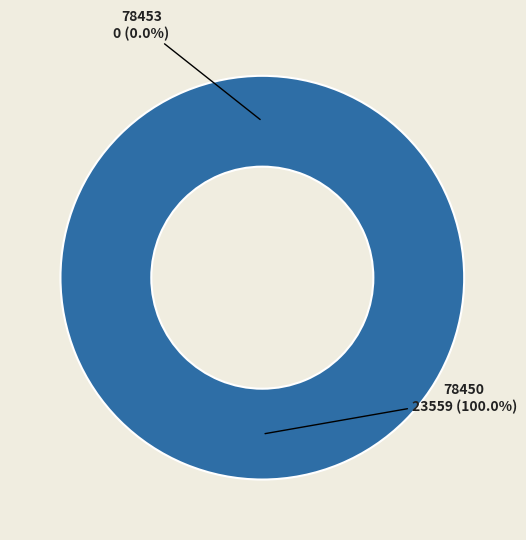

What is the change in value from 78453 to 78450?

+23559